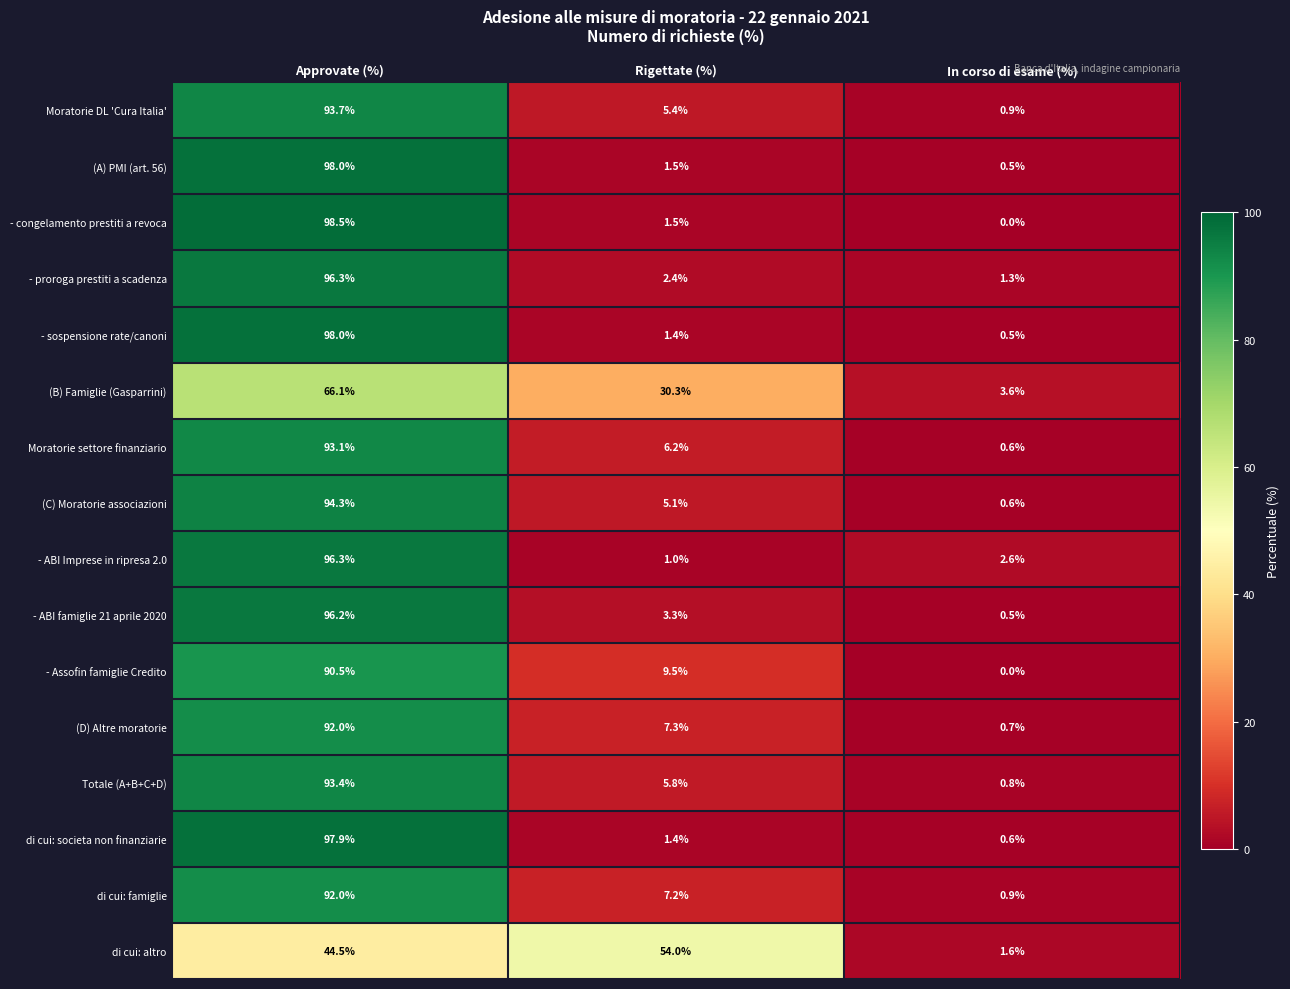

Which label corresponds to the smallest value in the chart?

In corso di esame (%)